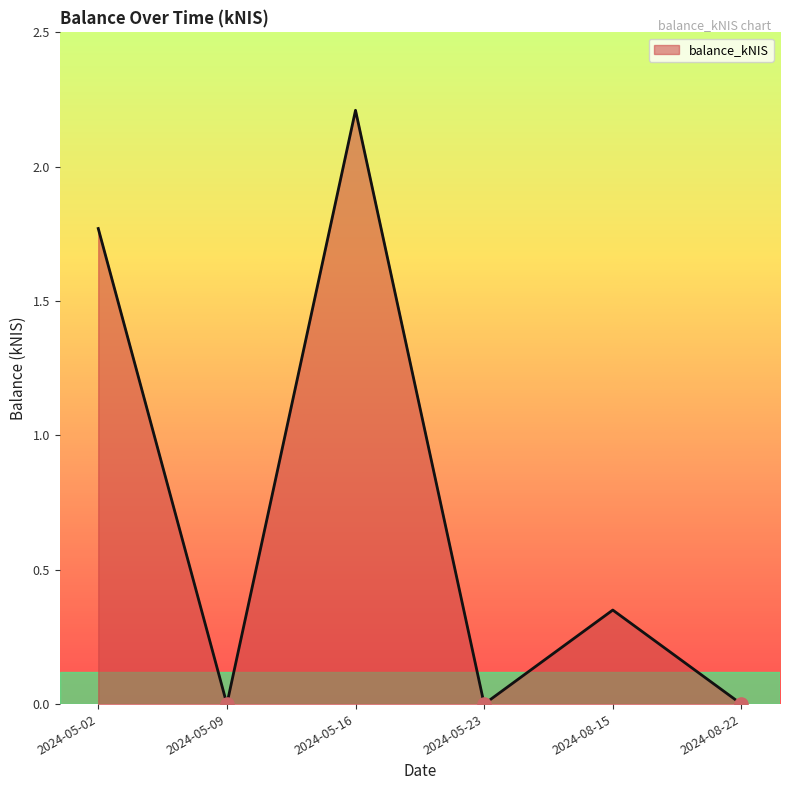

What is the ratio of the value at 2024-05-16 to the value at 2024-05-02?

1.2